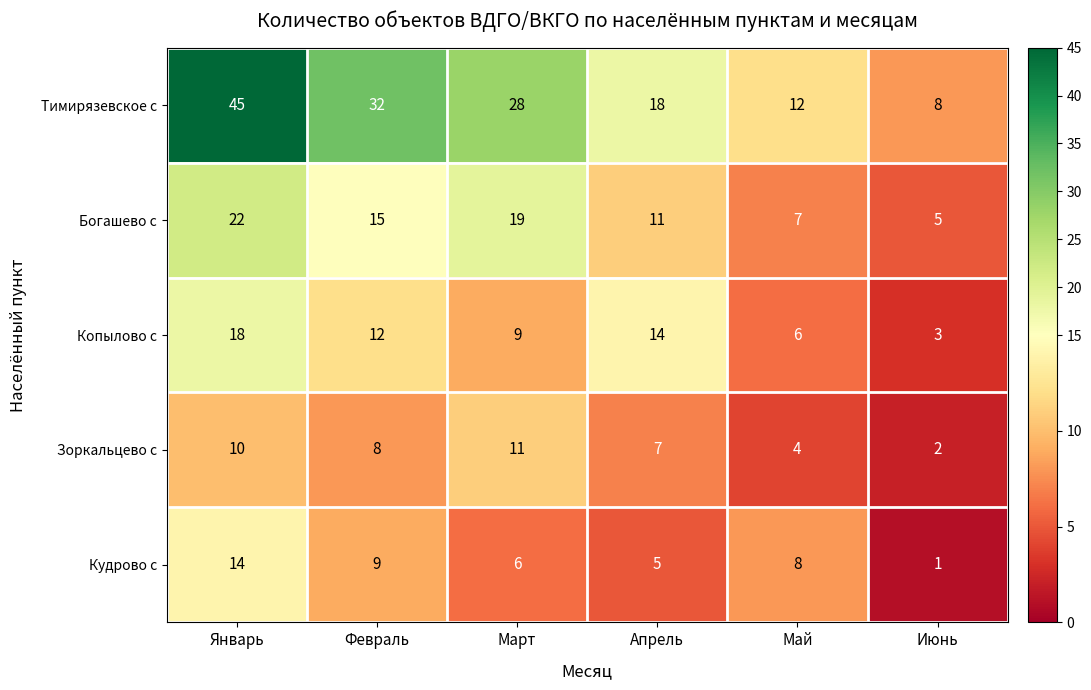

How many categories are shown in the chart?

6